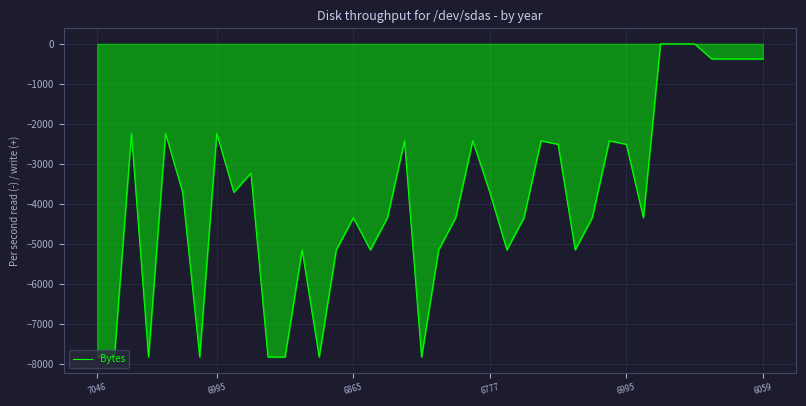

Reading left to right, extract all data points from this chart.

-7824	-7824	-2240	-7824	-2240	-3708	-7824	-2240	-3708	-3227	-7824	-7824	-5148	-7824	-5148	-4344	-5148	-4344	-2421	-7824	-5148	-4344	-2421	-3708	-5148	-4344	-2421	-2509	-5148	-4344	-2421	-2509	-4344	0	0	0	-375	-375	-375	-375